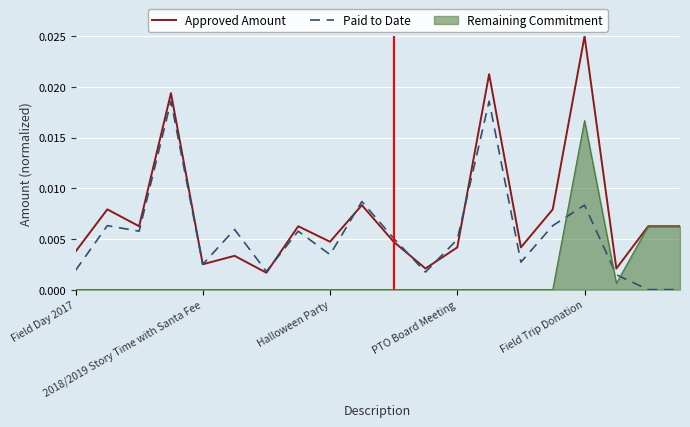

Does the chart have visible grid lines?

Yes